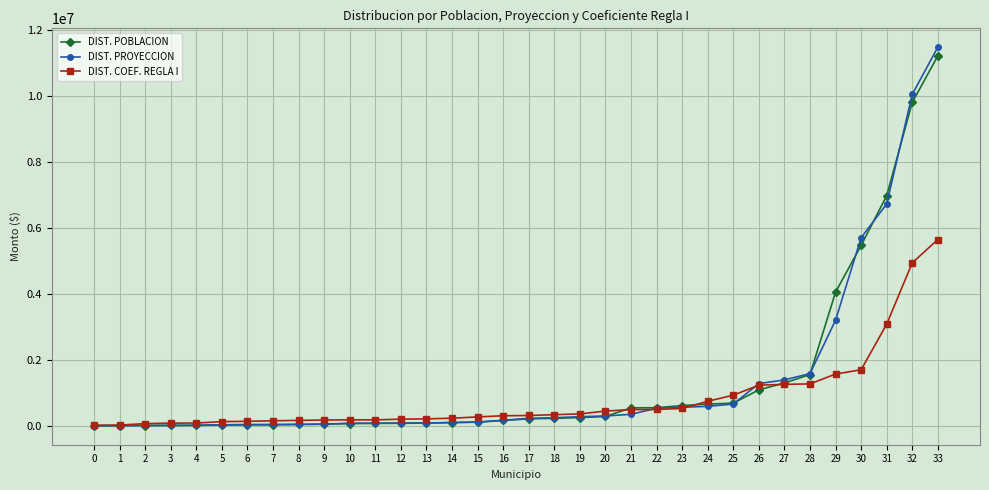

Is the value of DIST. PROYECCION at 25 greater than the value of DIST. COEF. REGLA I at 8?

Yes